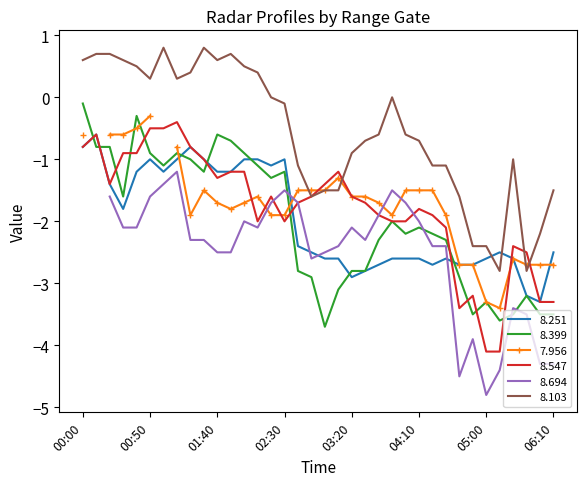

What is the label of the 15th point from the right?

03:30